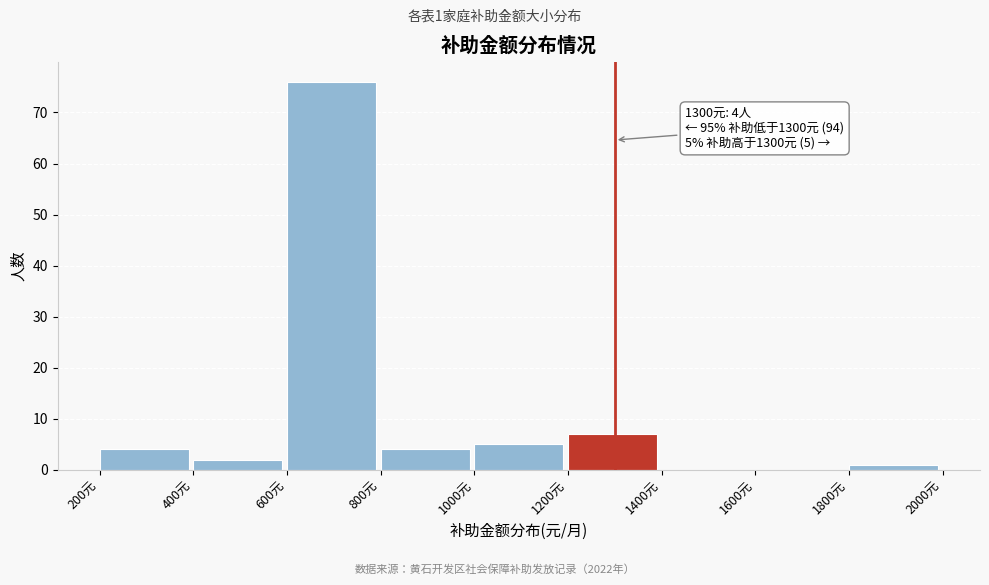

Which range on the x-axis has the tallest bar?

600 to 800